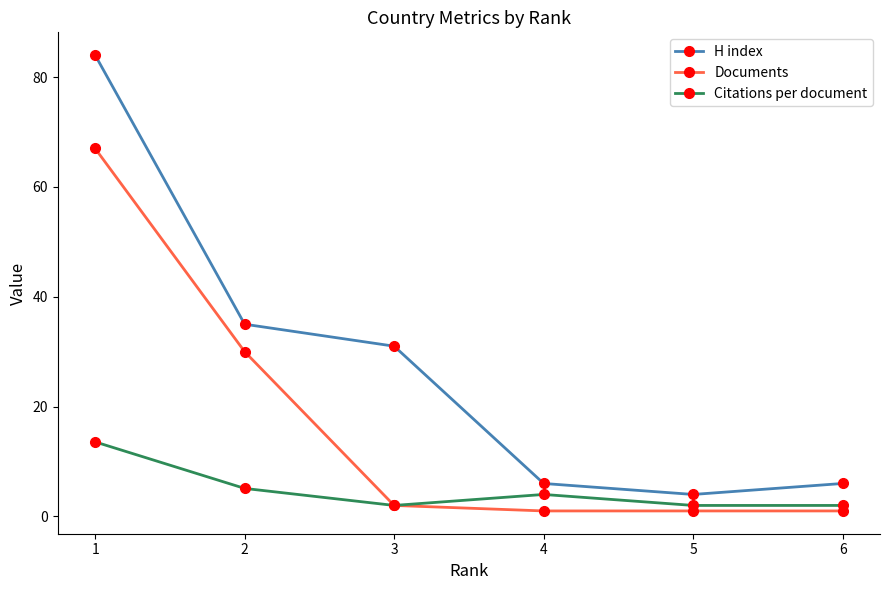

What is the greatest value displayed?

84.0